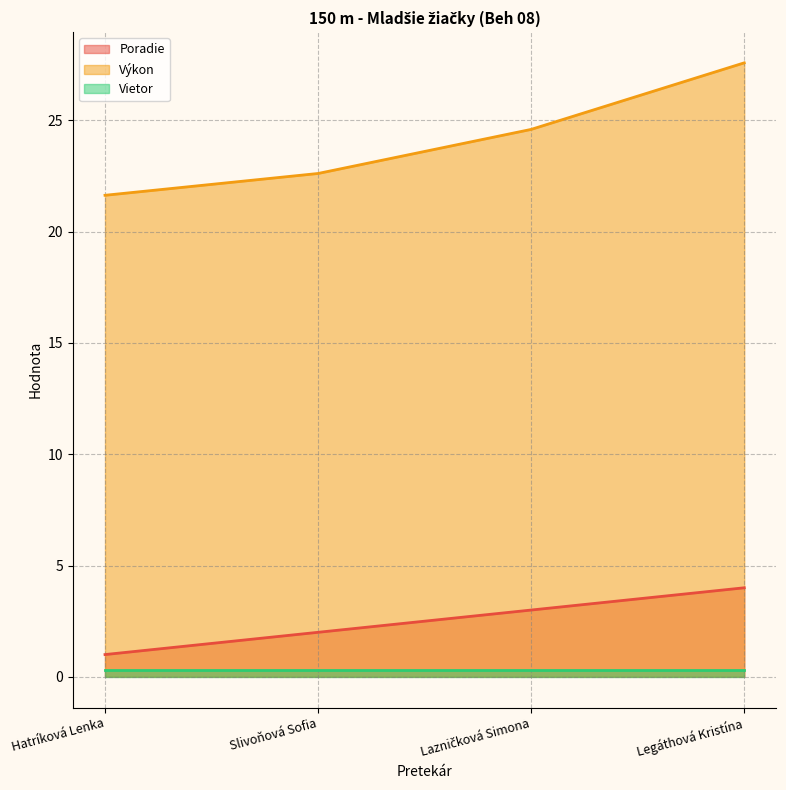

At which label does Poradie first exceed 3?

Legáthová Kristína